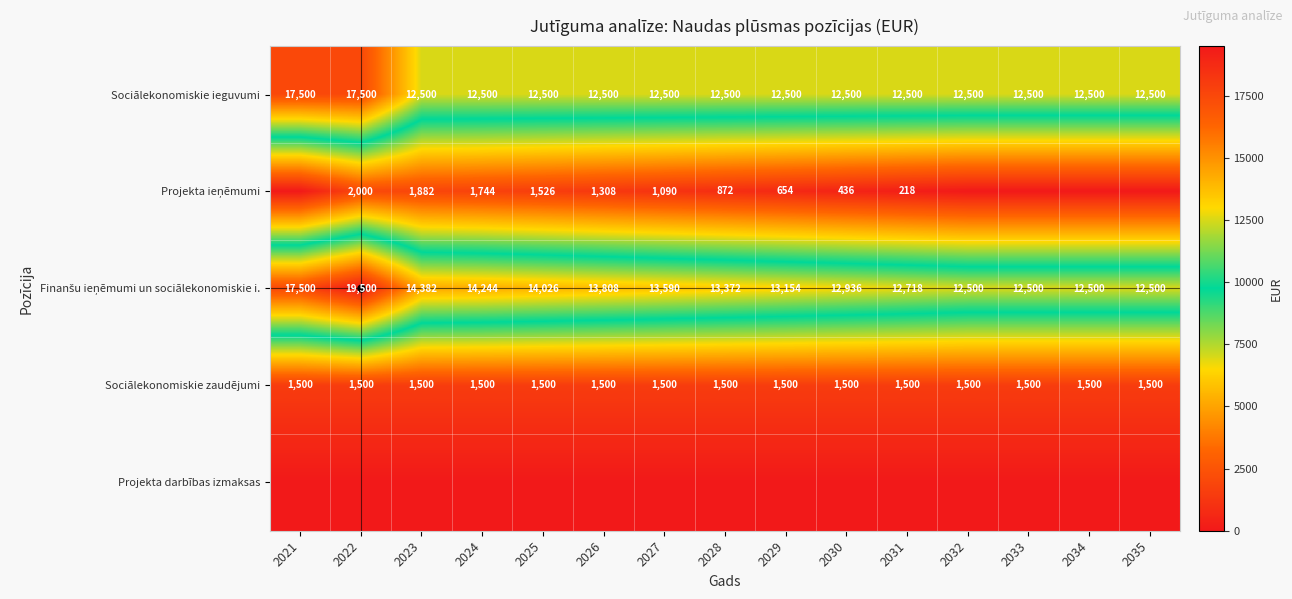

At which category does the chart reach its peak across all series?

2022